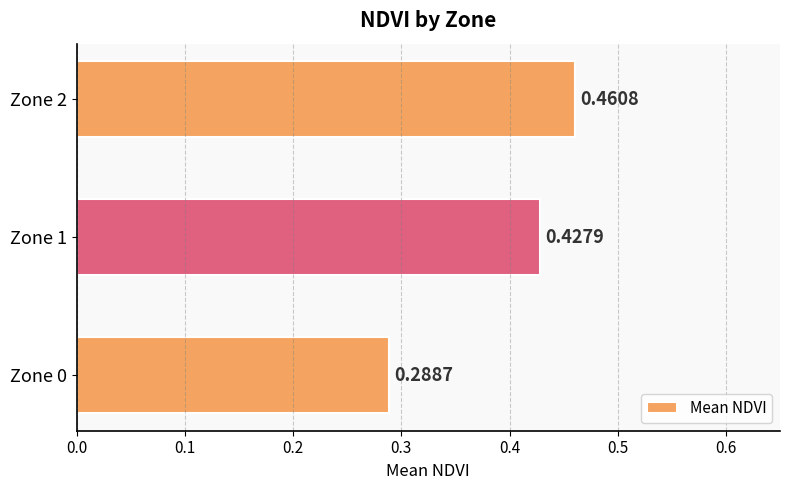

Rank the categories by value from highest to lowest.

Zone 2, Zone 1, Zone 0